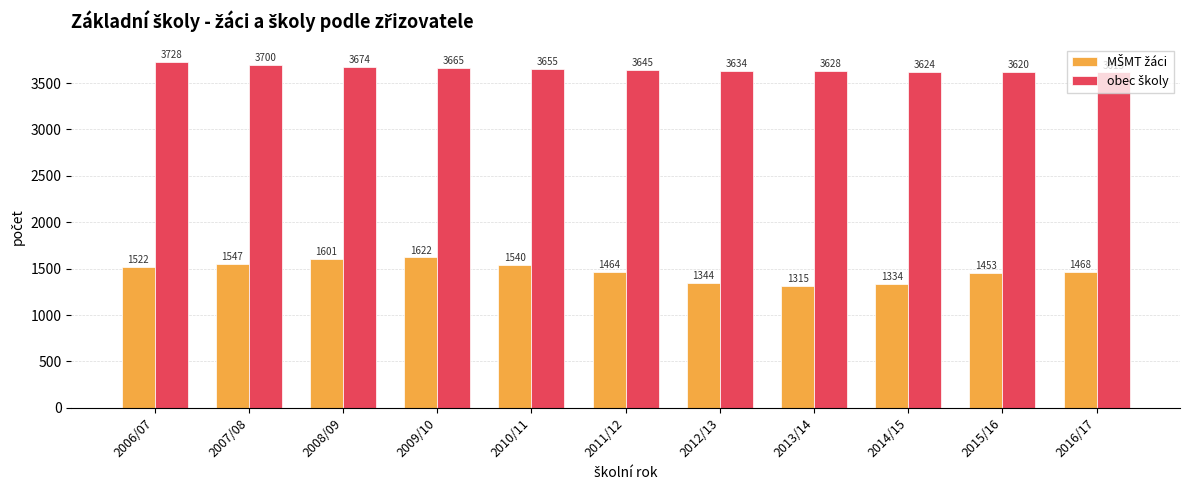

What is the difference between the highest and lowest values at 2013/14?

2313